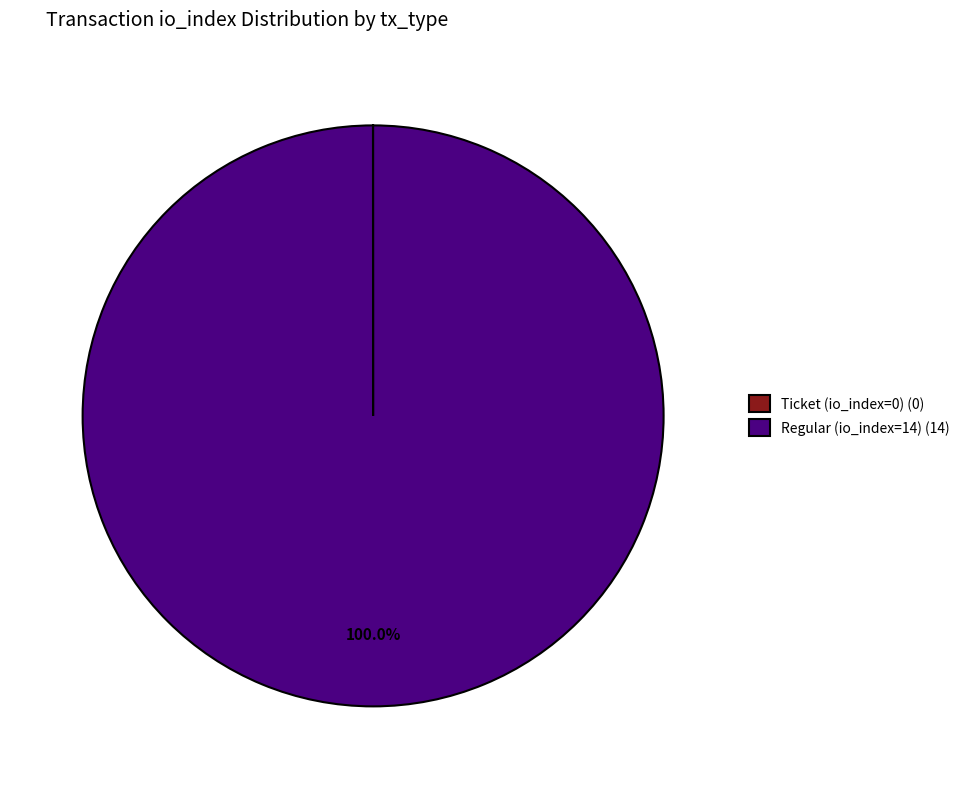

Is there any slice that represents more than half of the pie?

Yes